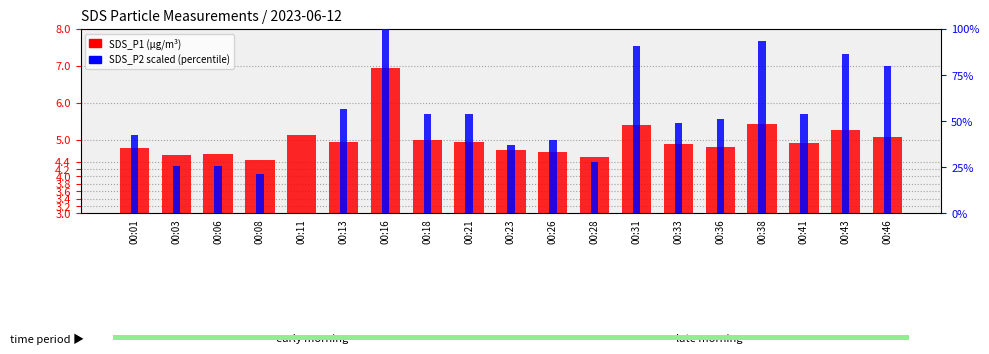

How many categories are shown in the chart?

19